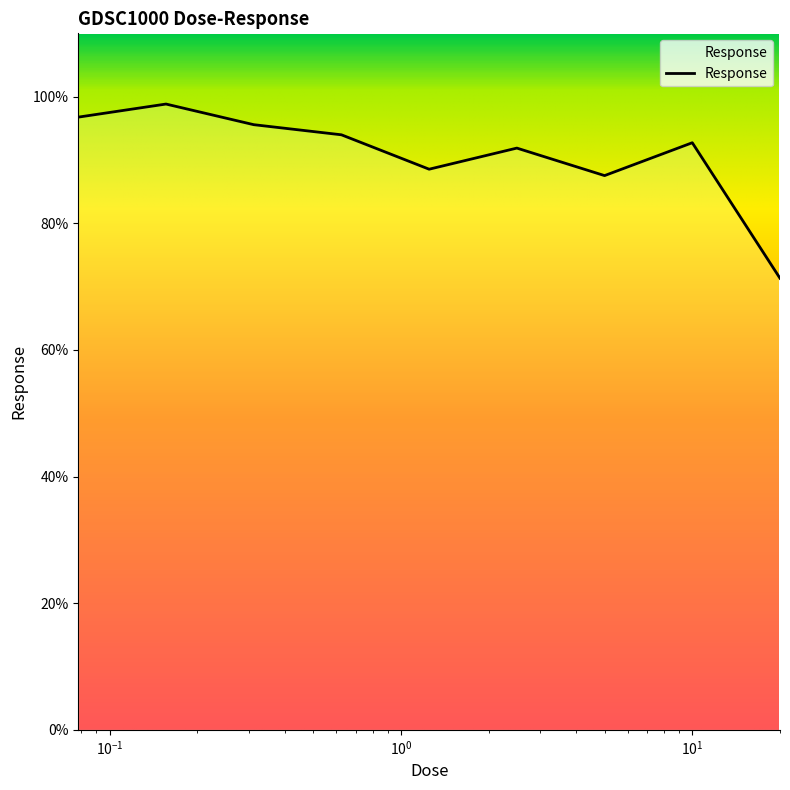

What is the difference between the maximum and minimum values?

27.5